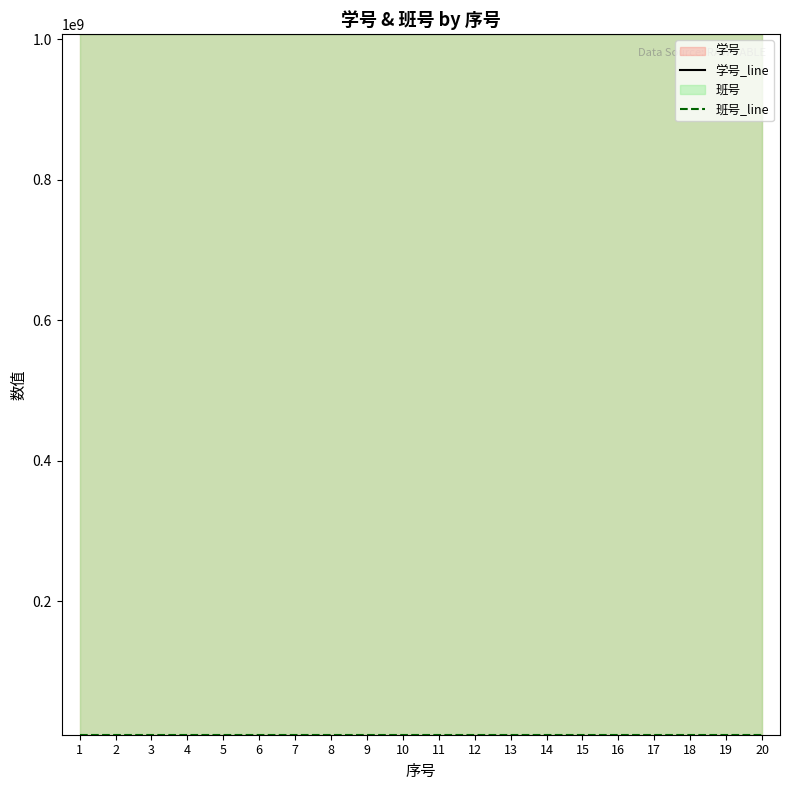

Which category has the lowest value across all series?

1